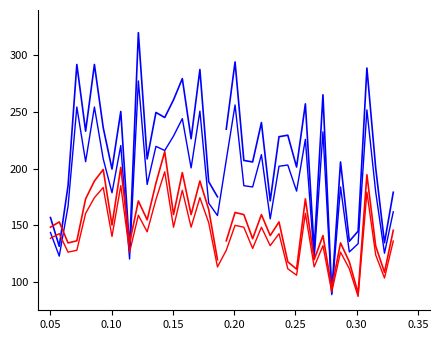

Is it true that P1 equals 98.0 at 17?

False